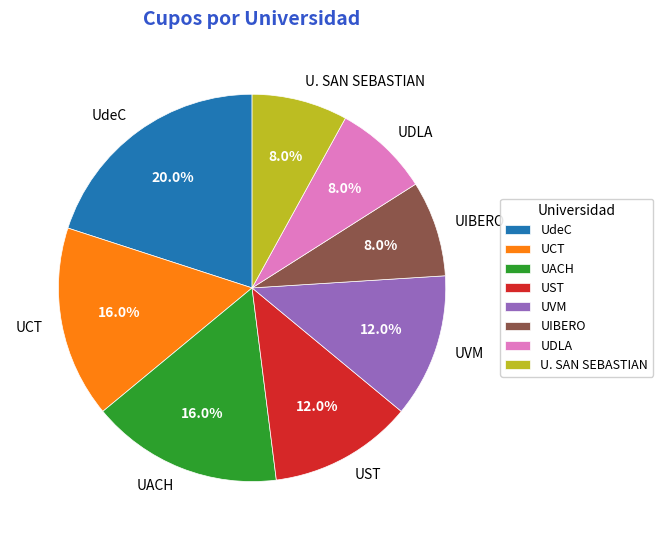

Between UACH and UVM, which is larger?

UACH